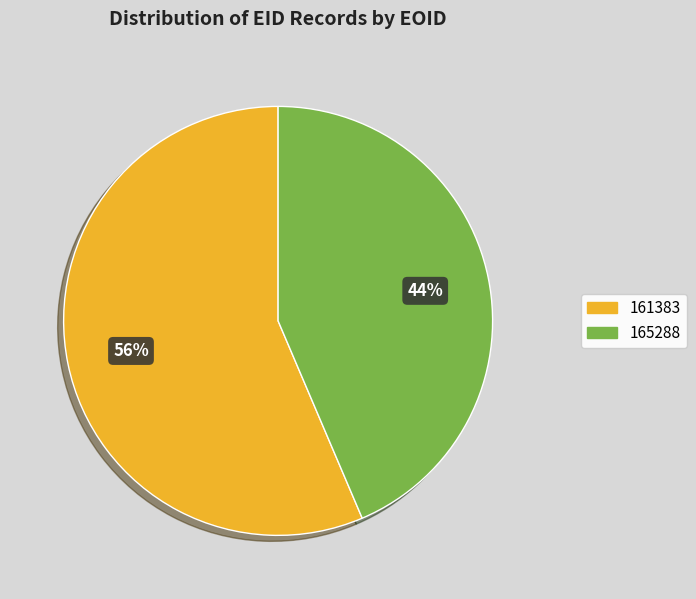

Count the number of slices in the pie.

2